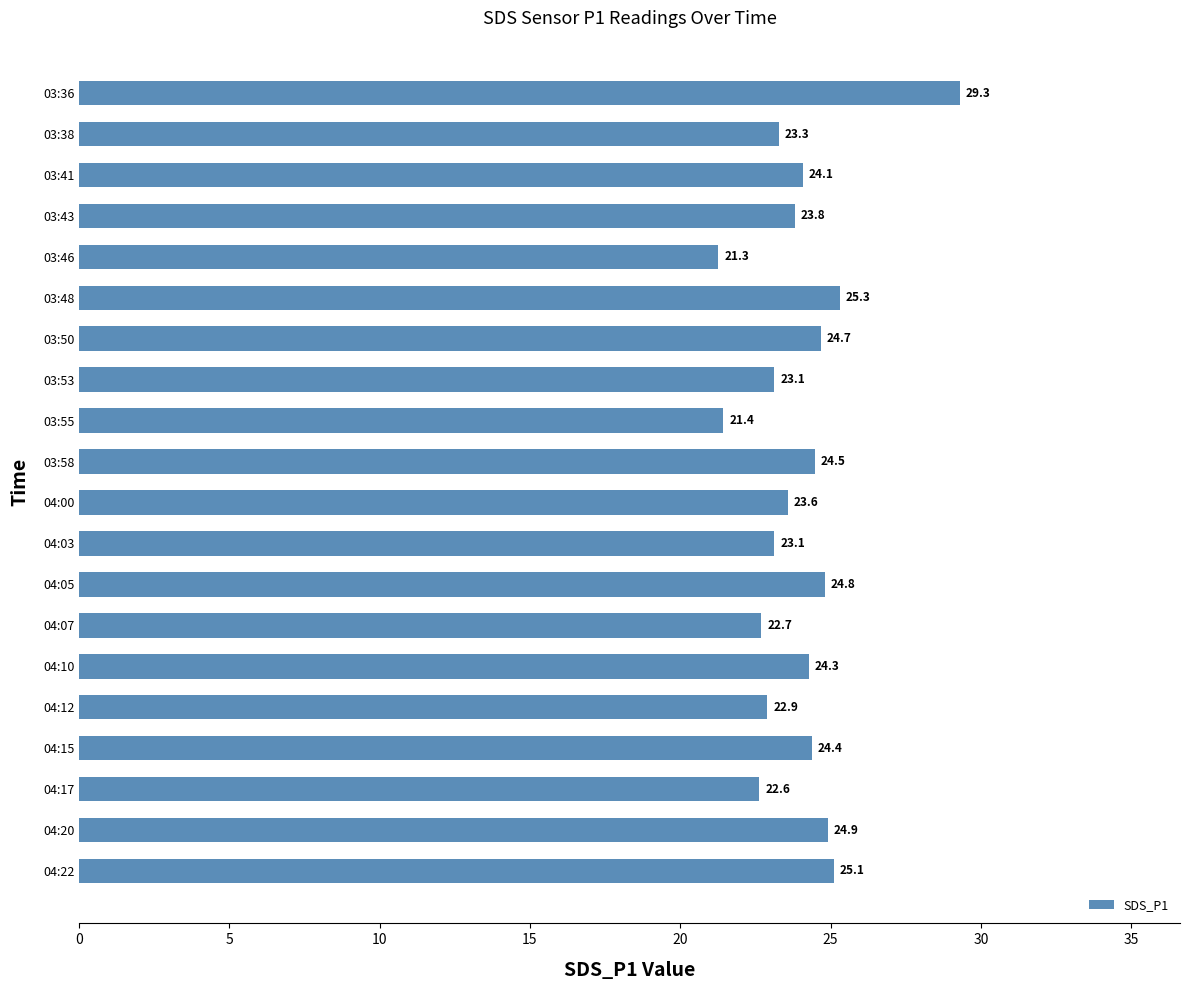

Reading bottom to top, extract all data points from this chart.

25.1	24.9	22.6	24.4	22.9	24.3	22.7	24.8	23.1	23.6	24.5	21.4	23.1	24.7	25.3	21.3	23.8	24.1	23.3	29.3